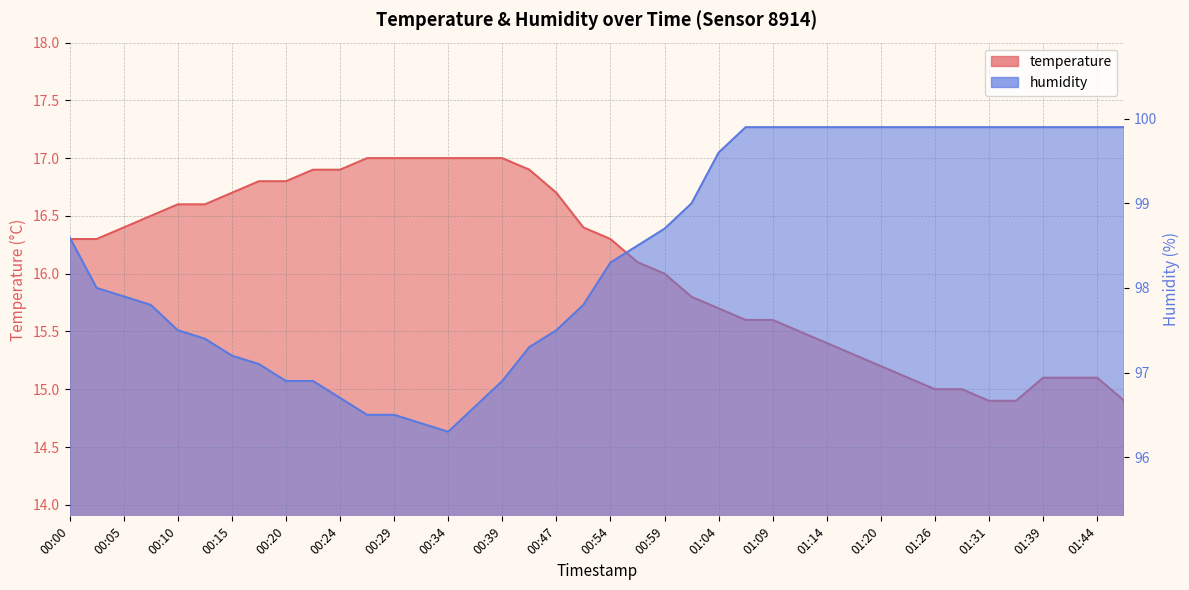

True or false: humidity has a value of 158.7 at 01:29.

False